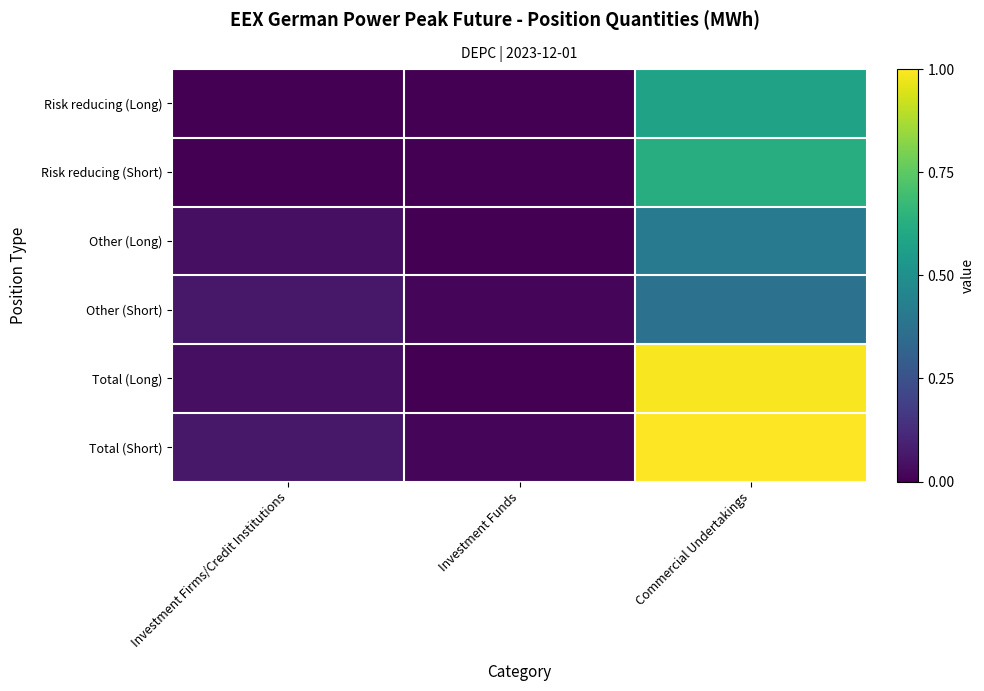

Reading left to right, what are all the values shown in this chart?

Risk reducing (Long): Investment Firms/Credit Institutions=0.0	Investment Funds=0.0	Commercial Undertakings=0.6
Risk reducing (Short): Investment Firms/Credit Institutions=0.0	Investment Funds=0.0	Commercial Undertakings=0.6
Other (Long): Investment Firms/Credit Institutions=0.0	Investment Funds=0.0	Commercial Undertakings=0.4
Other (Short): Investment Firms/Credit Institutions=0.1	Investment Funds=0.0	Commercial Undertakings=0.4
Total (Long): Investment Firms/Credit Institutions=0.0	Investment Funds=0.0	Commercial Undertakings=1.0
Total (Short): Investment Firms/Credit Institutions=0.1	Investment Funds=0.0	Commercial Undertakings=1.0